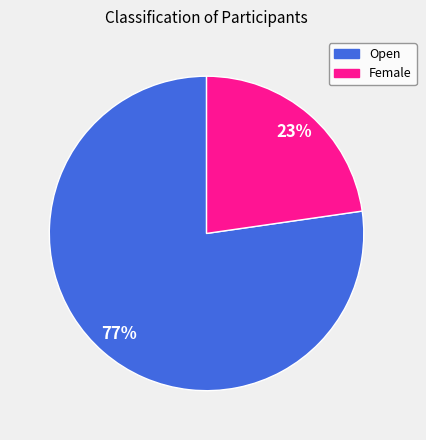

Is Open the majority of the pie?

Yes